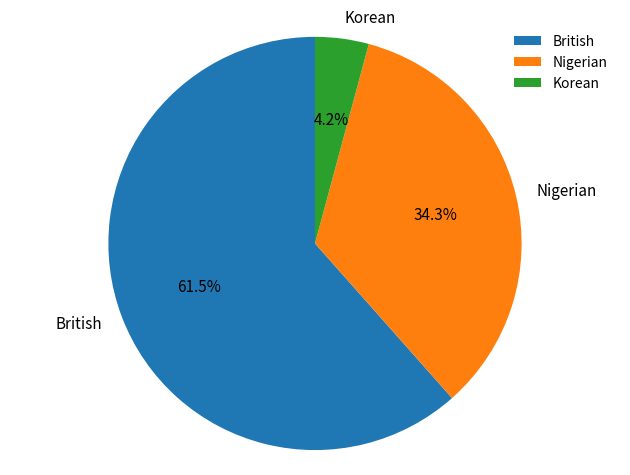

Which category accounts for the majority?

British